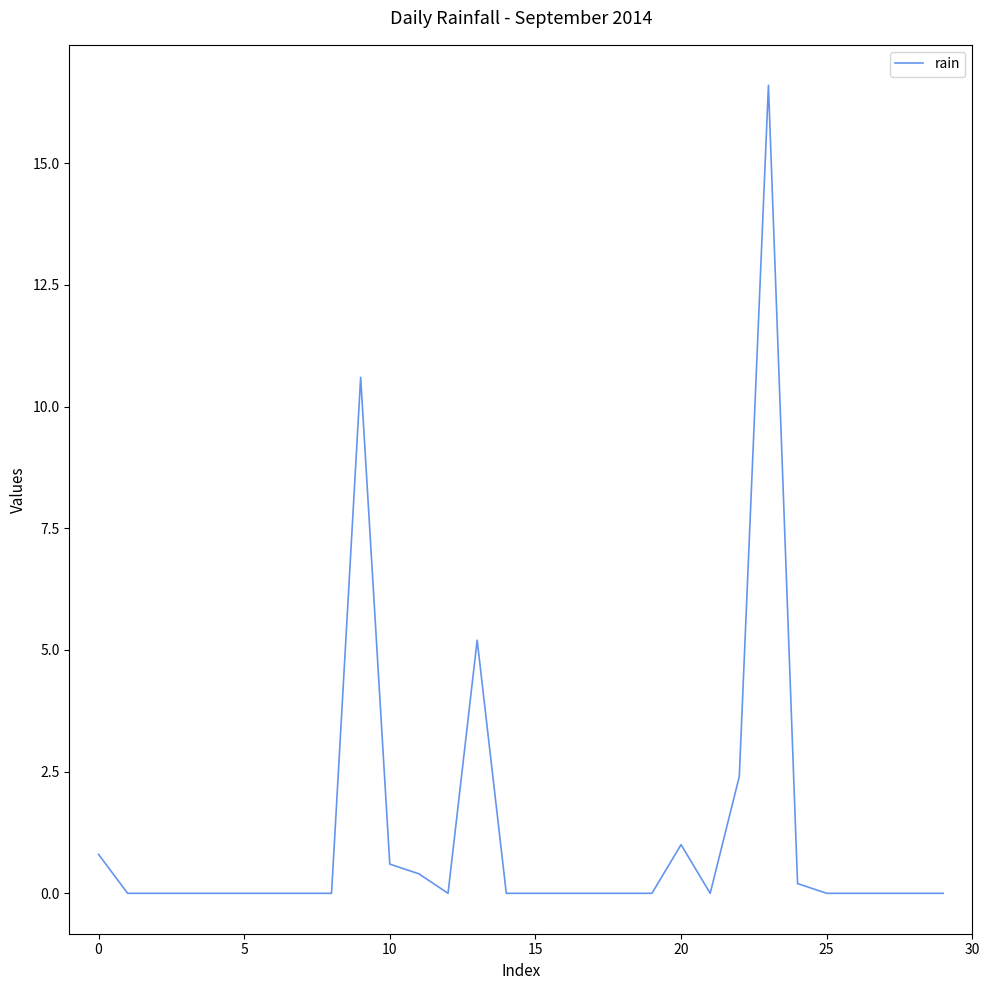

What is the greatest value displayed?

16.6